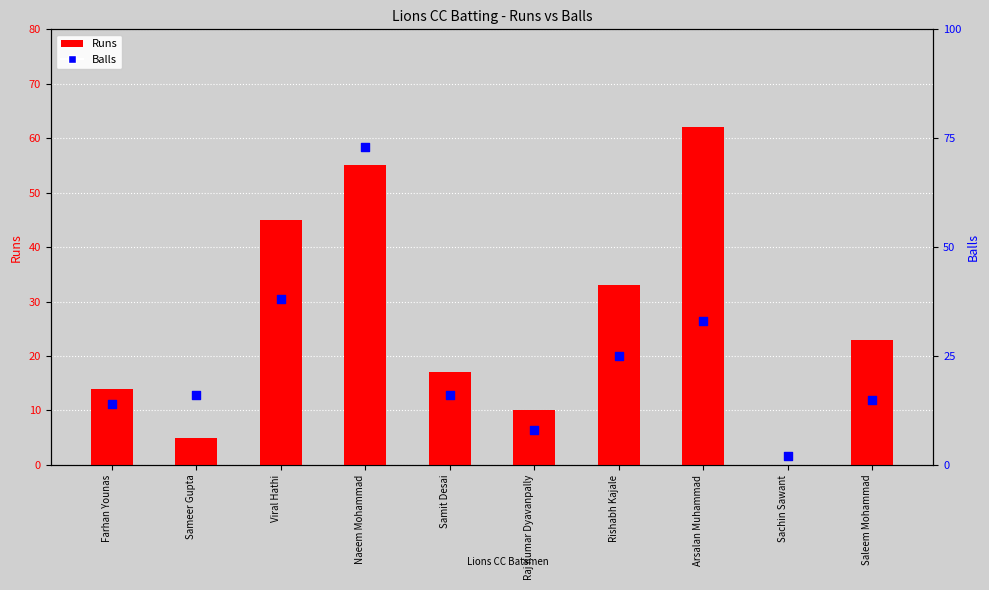

Is the value of Balls at Rishabh Kajale greater than the value of Runs at Farhan Younas?

Yes